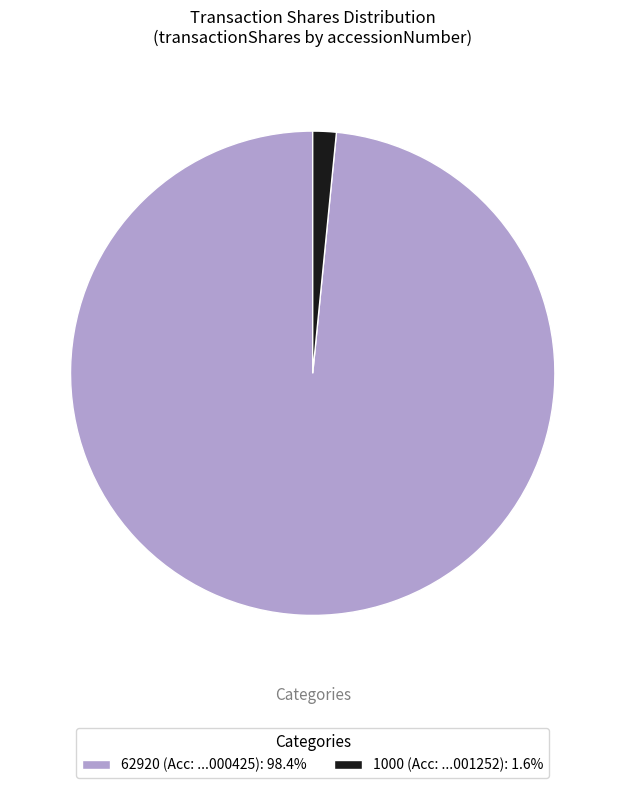

What is the ratio of the value at 62920 (Acc: ...000425): 98.4% to the value at 1000 (Acc: ...001252): 1.6%?

62.9